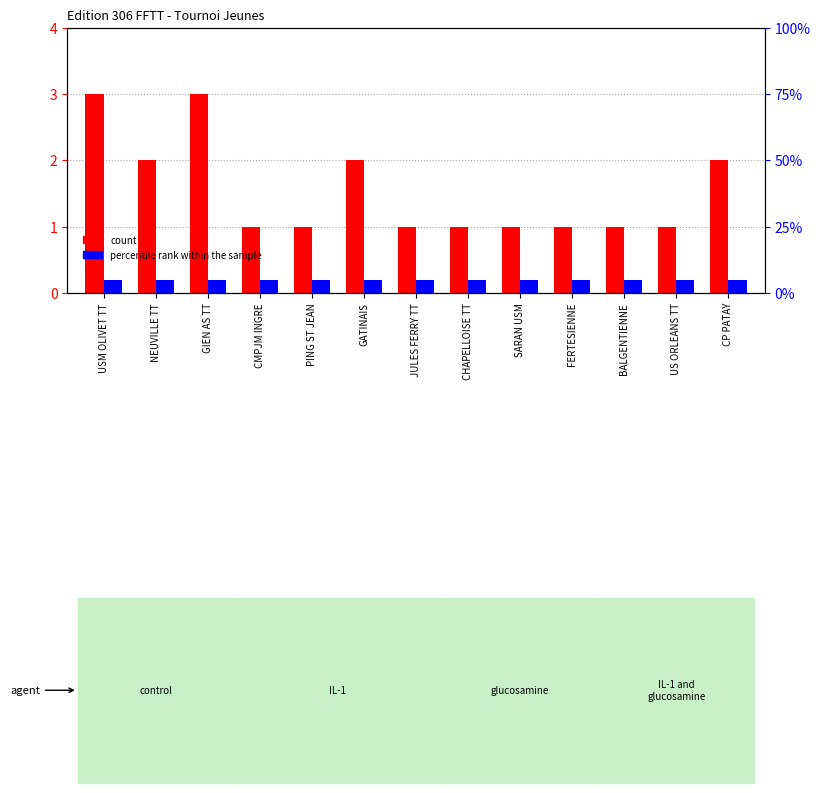

List the labels in order of count value, smallest first.

CMPJM INGRE, PING ST JEAN, JULES FERRY TT, CHAPELLOISE TT, SARAN USM, FERTESIENNE, BALGENTIENNE, US ORLEANS TT, NEUVILLE TT, GATINAIS, CP PATAY, USM OLIVET TT, GIEN AS TT